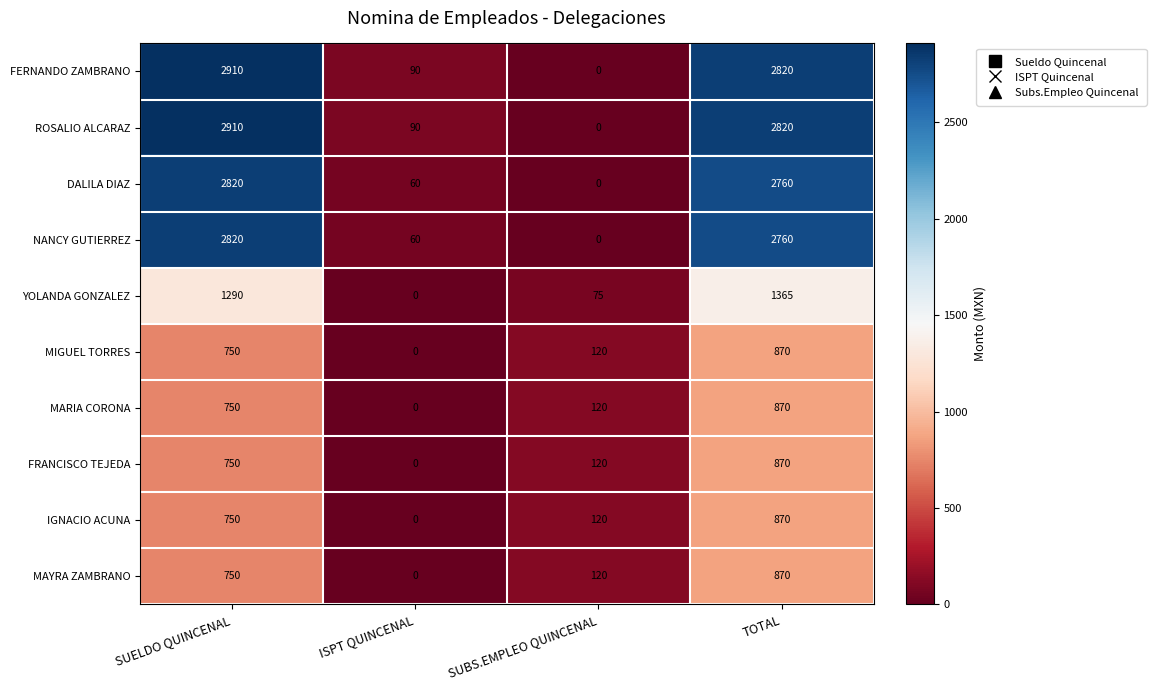

Count the IGNACIO ACUNA values in the range 120 to 870.

3